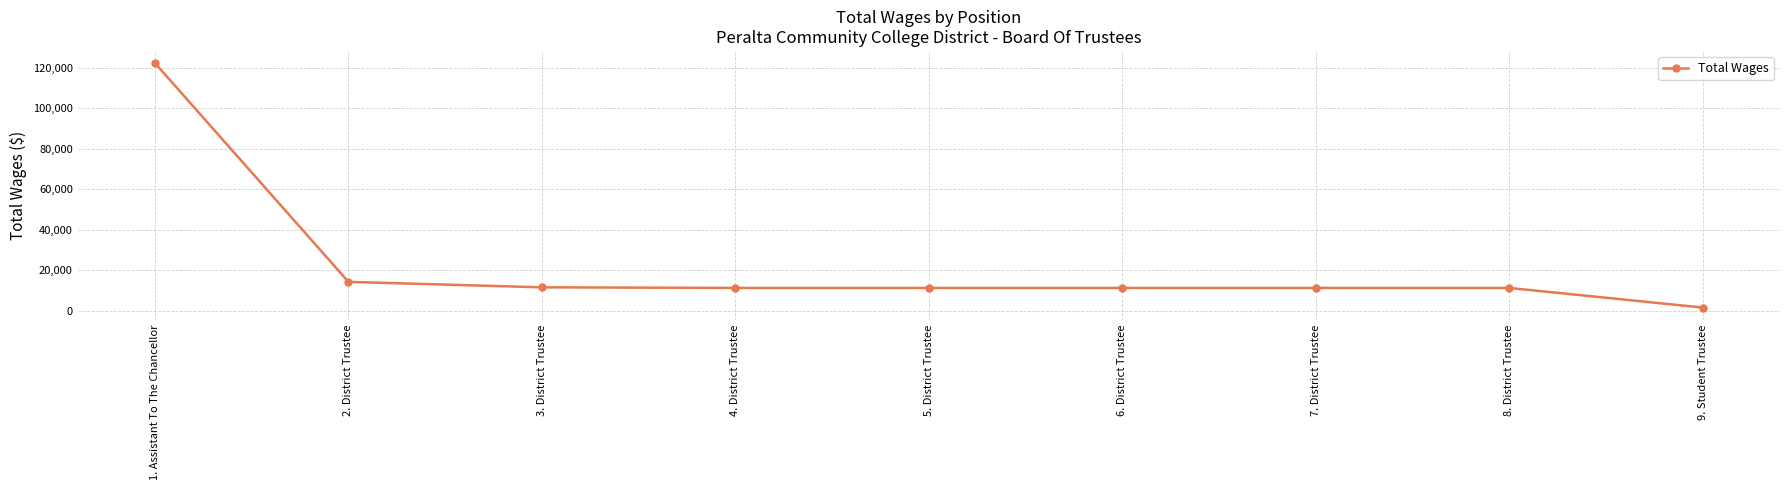

What is the average value?

22822